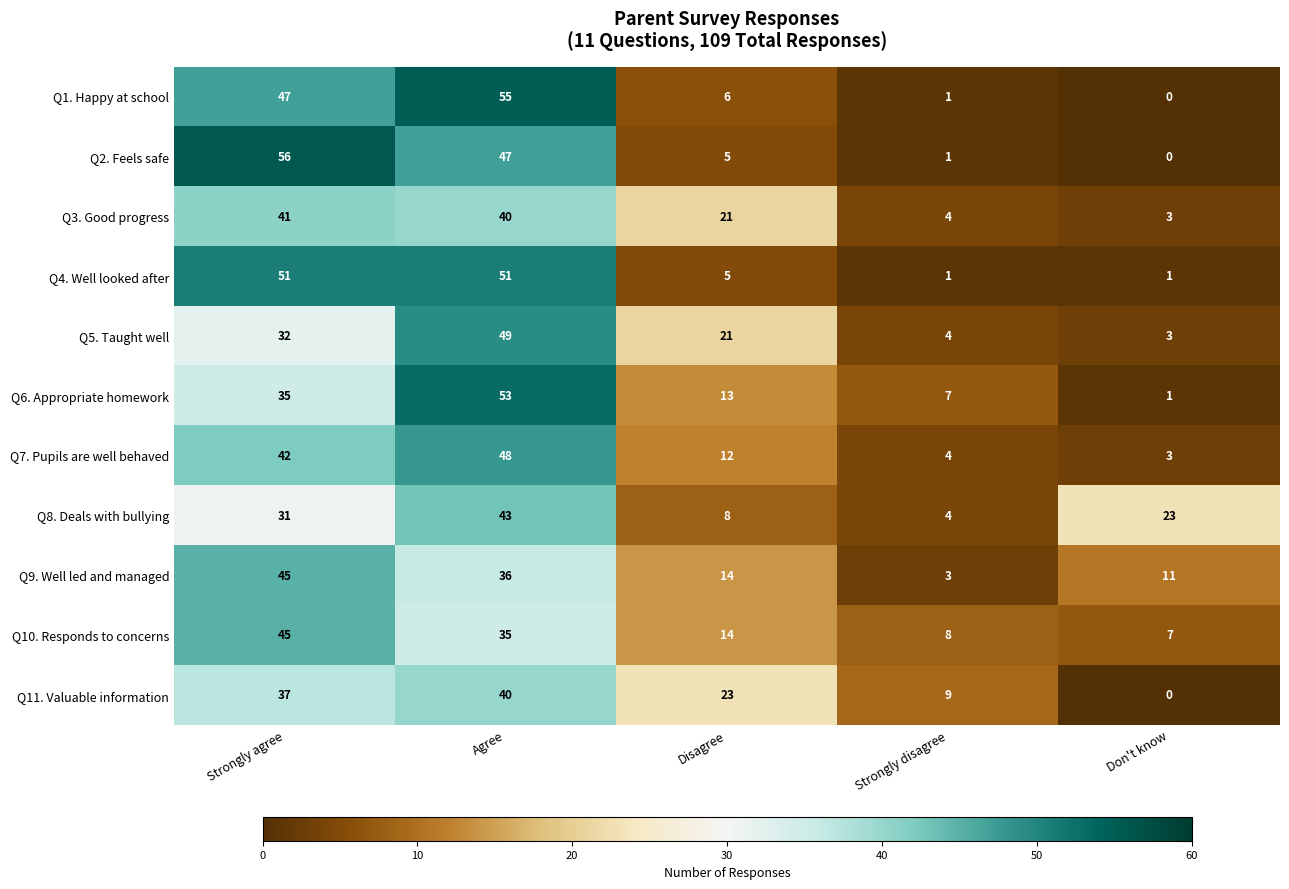

What is the sum of the Q7. Pupils are well behaved values at Agree and Disagree?

60